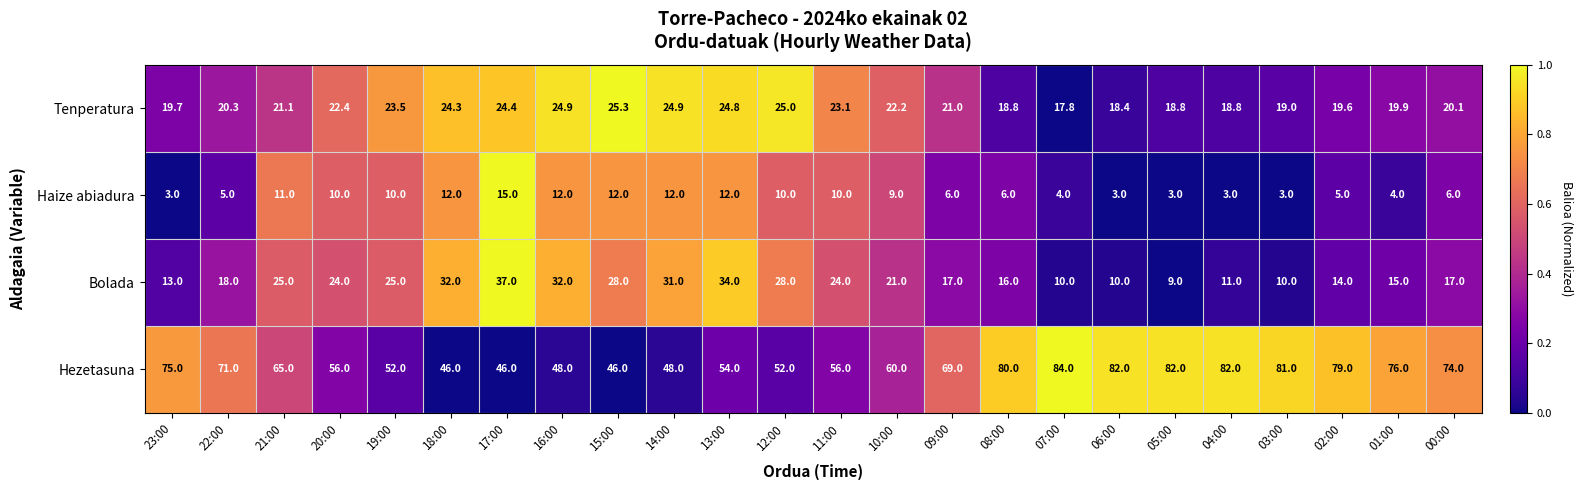

At 03:00, list the series in order from largest to smallest.

Hezetasuna, Tenperatura, Bolada, Haize abiadura